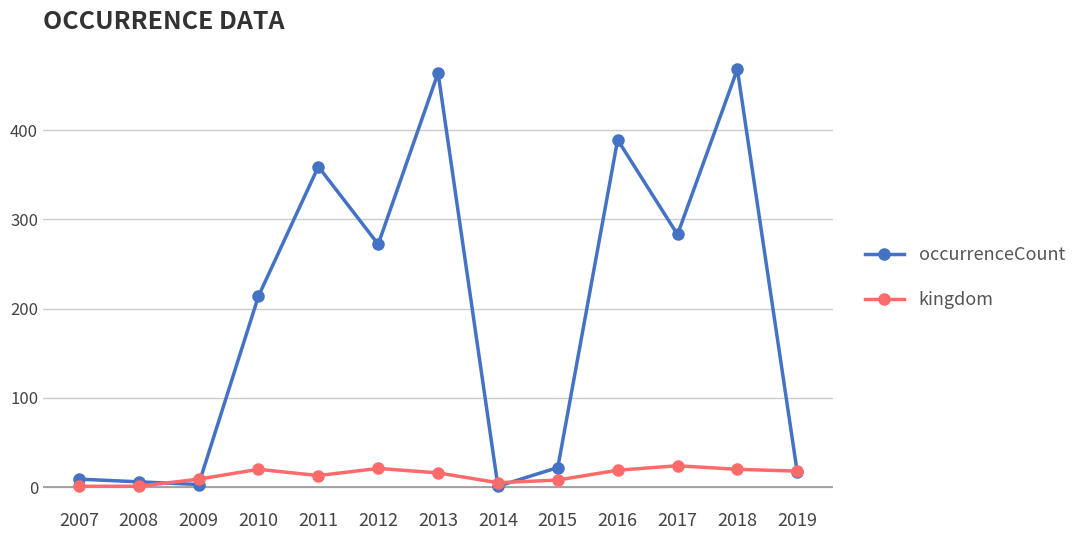

True or false: occurrenceCount has more than 0 interior local peaks.

True